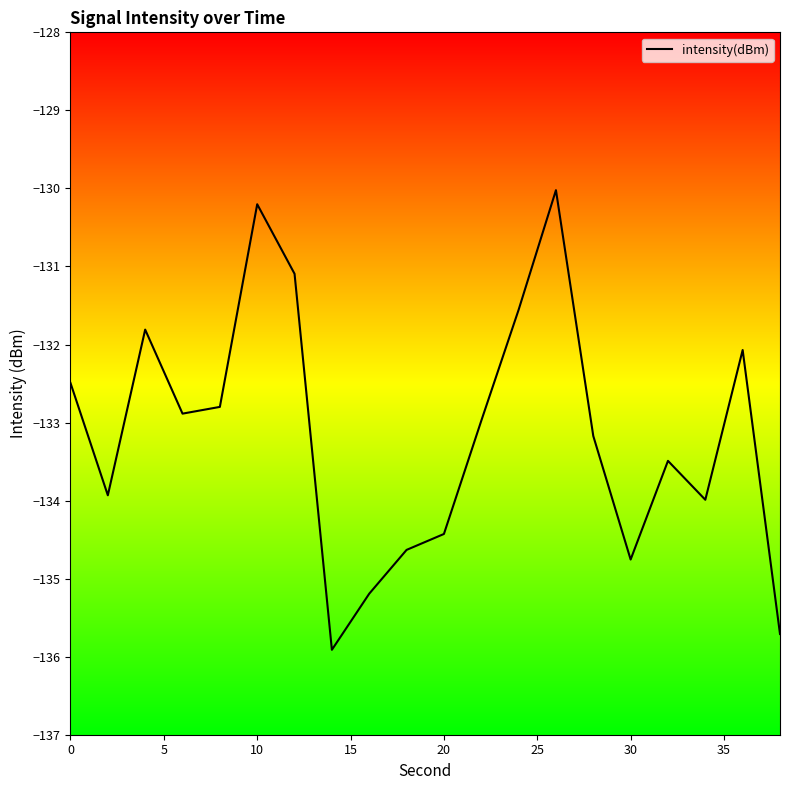

How many interior local peaks (higher than both neighbors) does the data have?

5